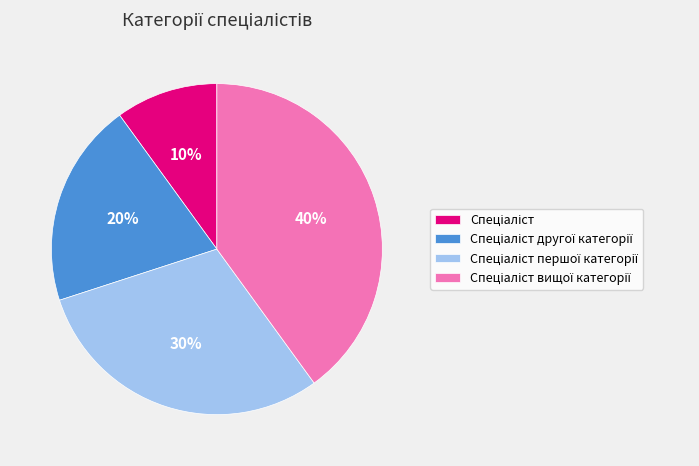

Does any single category account for the majority?

No